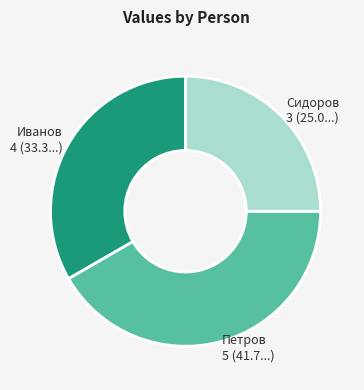

Which has a higher value, Сидоров or Петров?

Петров